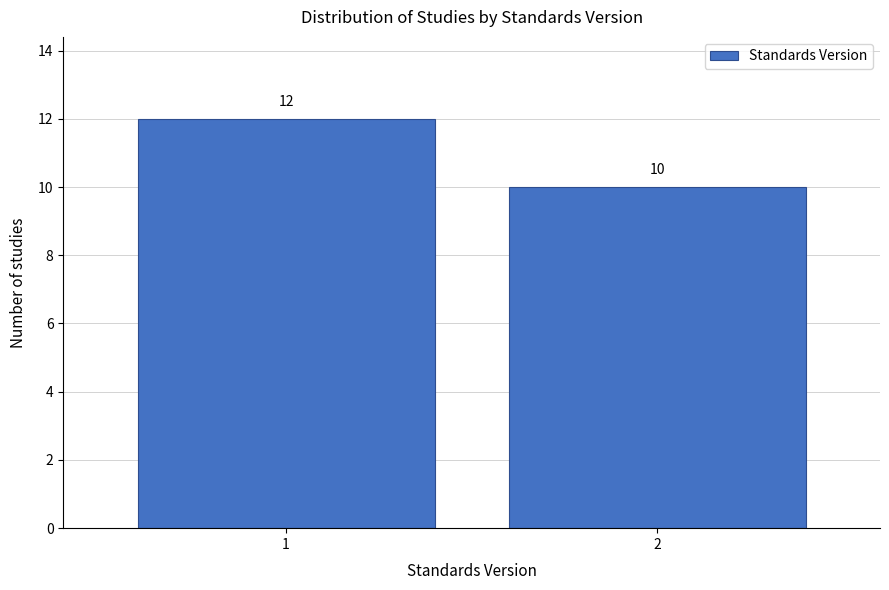

Reading left to right, extract all data points from this chart.

1=12	2=10